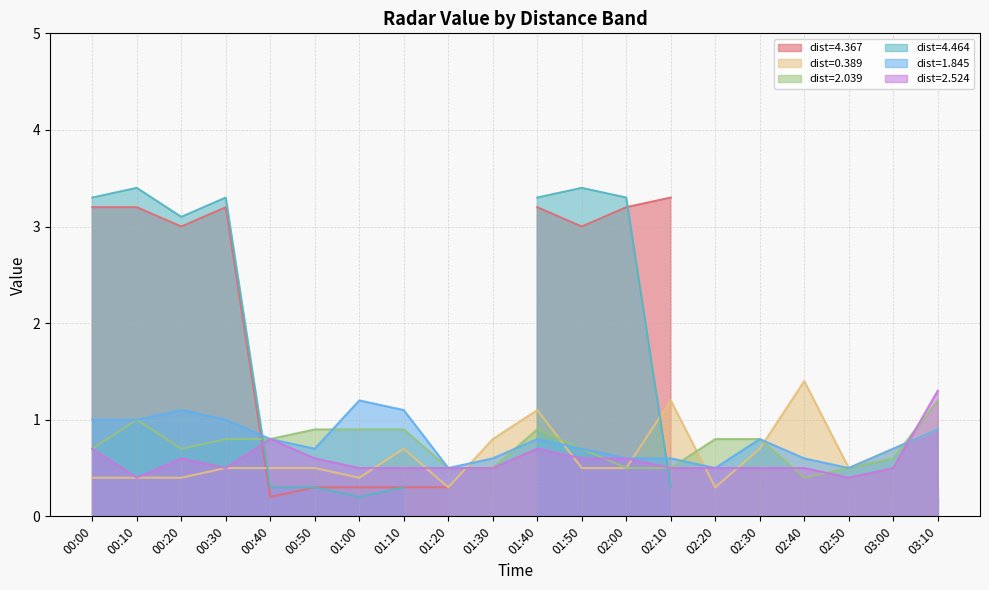

What is the maximum value for 2.039?

1.2